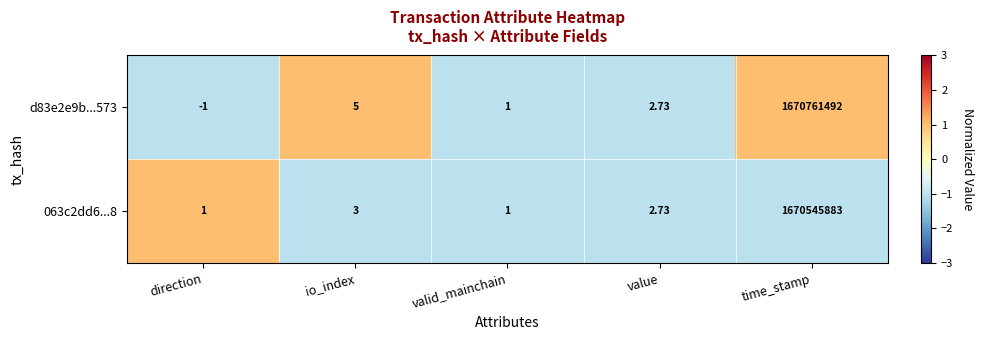

Between direction and time_stamp, which series saw the biggest shift?

d83e2e9b...573